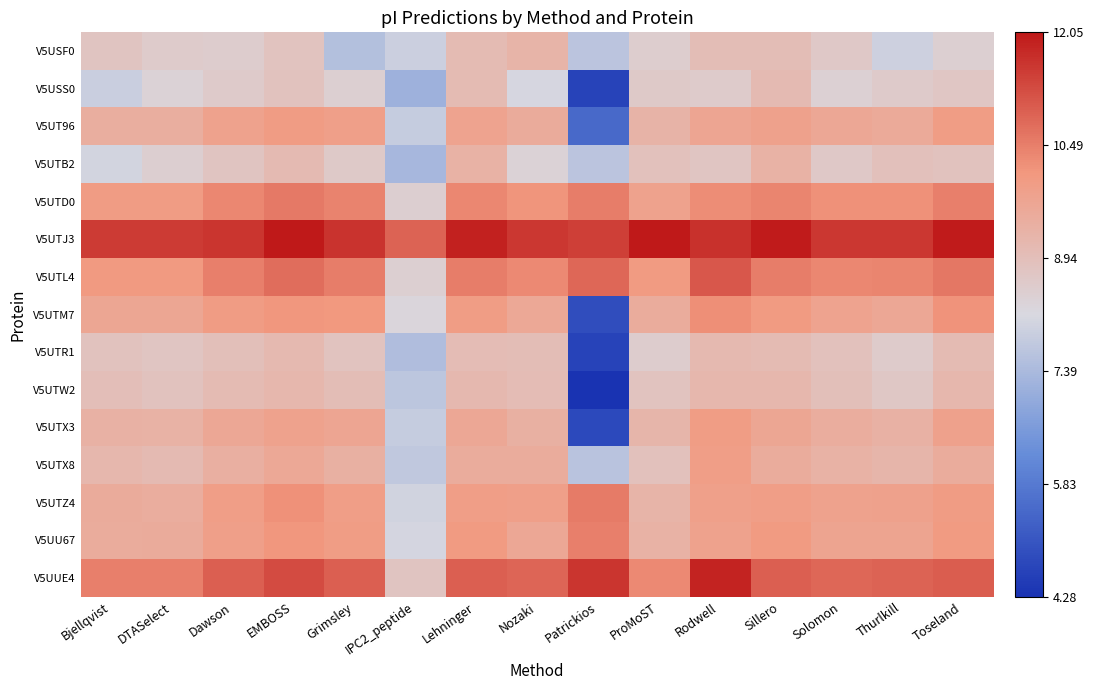

Reading right to left, what are all the values shown in this chart?

V5USF0: Toseland=8.5	Thurlkill=8.0	Solomon=8.7	Sillero=9.0	Rodwell=9.0	ProMoST=8.5	Patrickios=7.7	Nozaki=9.3	Lehninger=9.0	IPC2_peptide=7.9	Grimsley=7.5	EMBOSS=8.8	Dawson=8.5	DTASelect=8.6	Bjellqvist=8.8
V5USS0: Toseland=8.7	Thurlkill=8.6	Solomon=8.4	Sillero=9.1	Rodwell=8.6	ProMoST=8.6	Patrickios=4.7	Nozaki=8.1	Lehninger=9.0	IPC2_peptide=7.2	Grimsley=8.4	EMBOSS=8.8	Dawson=8.6	DTASelect=8.3	Bjellqvist=7.9
V5UT96: Toseland=10.0	Thurlkill=9.6	Solomon=9.7	Sillero=9.8	Rodwell=9.7	ProMoST=9.3	Patrickios=5.5	Nozaki=9.5	Lehninger=9.8	IPC2_peptide=7.8	Grimsley=9.9	EMBOSS=10.0	Dawson=9.8	DTASelect=9.5	Bjellqvist=9.5
V5UTB2: Toseland=8.9	Thurlkill=8.9	Solomon=8.7	Sillero=9.3	Rodwell=8.8	ProMoST=8.9	Patrickios=7.7	Nozaki=8.4	Lehninger=9.3	IPC2_peptide=7.3	Grimsley=8.6	EMBOSS=9.1	Dawson=8.8	DTASelect=8.5	Bjellqvist=8.1
V5UTD0: Toseland=10.5	Thurlkill=10.2	Solomon=10.2	Sillero=10.4	Rodwell=10.3	ProMoST=9.8	Patrickios=10.5	Nozaki=10.2	Lehninger=10.4	IPC2_peptide=8.5	Grimsley=10.4	EMBOSS=10.6	Dawson=10.3	DTASelect=10.0	Bjellqvist=10.0
V5UTJ3: Toseland=12.0	Thurlkill=11.6	Solomon=11.6	Sillero=12.0	Rodwell=11.7	ProMoST=12.0	Patrickios=11.4	Nozaki=11.6	Lehninger=11.9	IPC2_peptide=10.9	Grimsley=11.6	EMBOSS=12.0	Dawson=11.6	DTASelect=11.5	Bjellqvist=11.5
V5UTL4: Toseland=10.6	Thurlkill=10.4	Solomon=10.4	Sillero=10.5	Rodwell=11.1	ProMoST=10.0	Patrickios=10.9	Nozaki=10.3	Lehninger=10.5	IPC2_peptide=8.4	Grimsley=10.5	EMBOSS=10.8	Dawson=10.5	DTASelect=10.1	Bjellqvist=10.1
V5UTM7: Toseland=10.2	Thurlkill=9.7	Solomon=9.8	Sillero=10.0	Rodwell=10.2	ProMoST=9.5	Patrickios=4.9	Nozaki=9.6	Lehninger=10.0	IPC2_peptide=8.3	Grimsley=10.1	EMBOSS=10.1	Dawson=10.0	DTASelect=9.7	Bjellqvist=9.7
V5UTR1: Toseland=9.0	Thurlkill=8.6	Solomon=8.9	Sillero=9.1	Rodwell=9.1	ProMoST=8.6	Patrickios=4.6	Nozaki=9.0	Lehninger=9.0	IPC2_peptide=7.5	Grimsley=8.8	EMBOSS=9.1	Dawson=8.9	DTASelect=8.8	Bjellqvist=8.9
V5UTW2: Toseland=9.2	Thurlkill=8.7	Solomon=8.9	Sillero=9.2	Rodwell=9.2	ProMoST=8.8	Patrickios=4.3	Nozaki=9.0	Lehninger=9.1	IPC2_peptide=7.7	Grimsley=9.0	EMBOSS=9.2	Dawson=9.0	DTASelect=8.9	Bjellqvist=9.0
V5UTX3: Toseland=9.8	Thurlkill=9.4	Solomon=9.5	Sillero=9.7	Rodwell=10.0	ProMoST=9.2	Patrickios=4.8	Nozaki=9.4	Lehninger=9.7	IPC2_peptide=7.8	Grimsley=9.7	EMBOSS=9.8	Dawson=9.7	DTASelect=9.3	Bjellqvist=9.4
V5UTX8: Toseland=9.5	Thurlkill=9.2	Solomon=9.3	Sillero=9.5	Rodwell=9.9	ProMoST=8.9	Patrickios=7.6	Nozaki=9.5	Lehninger=9.5	IPC2_peptide=7.8	Grimsley=9.4	EMBOSS=9.6	Dawson=9.4	DTASelect=9.1	Bjellqvist=9.2
V5UTZ4: Toseland=10.0	Thurlkill=9.8	Solomon=9.8	Sillero=9.9	Rodwell=9.9	ProMoST=9.3	Patrickios=10.5	Nozaki=9.9	Lehninger=9.9	IPC2_peptide=8.0	Grimsley=9.9	EMBOSS=10.2	Dawson=9.9	DTASelect=9.5	Bjellqvist=9.5
V5UU67: Toseland=10.0	Thurlkill=9.8	Solomon=9.8	Sillero=10.0	Rodwell=9.8	ProMoST=9.3	Patrickios=10.5	Nozaki=9.7	Lehninger=10.0	IPC2_peptide=8.1	Grimsley=10.0	EMBOSS=10.1	Dawson=9.9	DTASelect=9.5	Bjellqvist=9.5
V5UUE4: Toseland=11.0	Thurlkill=10.9	Solomon=10.9	Sillero=11.0	Rodwell=11.9	ProMoST=10.3	Patrickios=11.6	Nozaki=10.9	Lehninger=11.0	IPC2_peptide=8.8	Grimsley=11.0	EMBOSS=11.3	Dawson=11.0	DTASelect=10.5	Bjellqvist=10.5